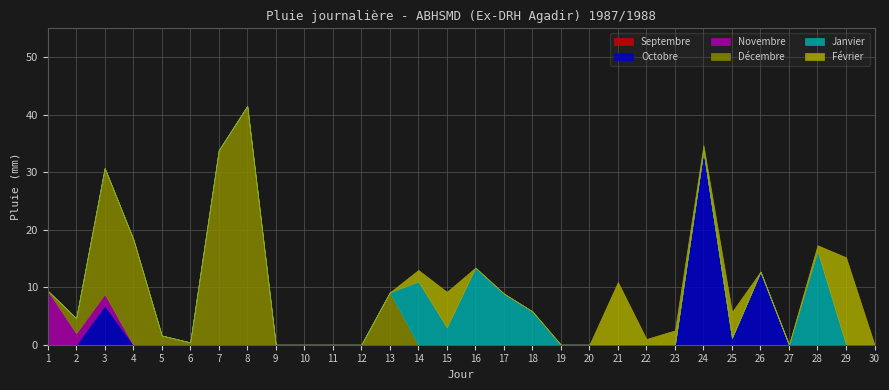

Between 7 and 28, which is larger?

7